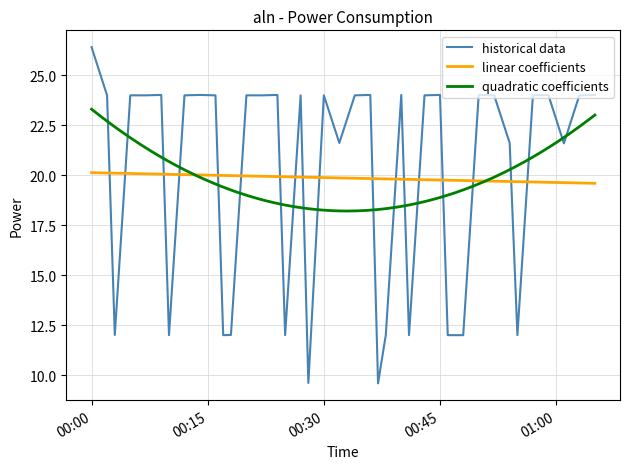

Where does the historical data series first go above 23?

00:00